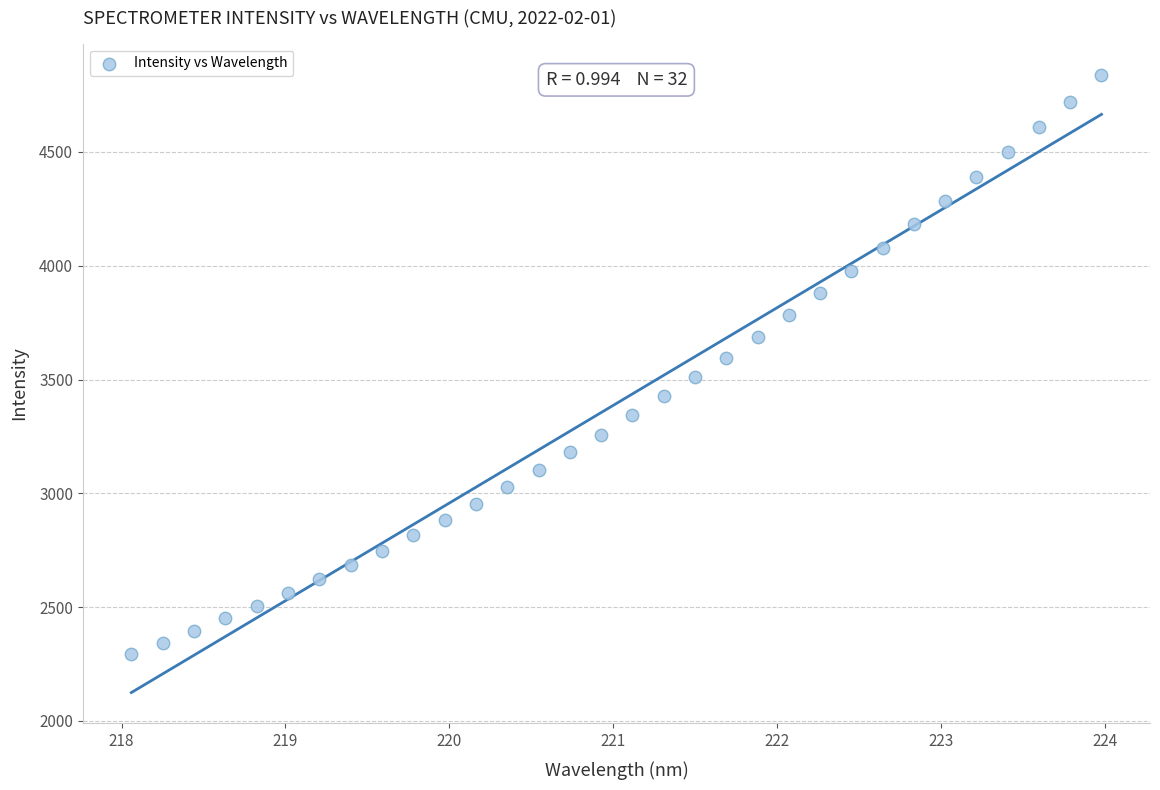

What is the range of X values (max minus min)?

5.9